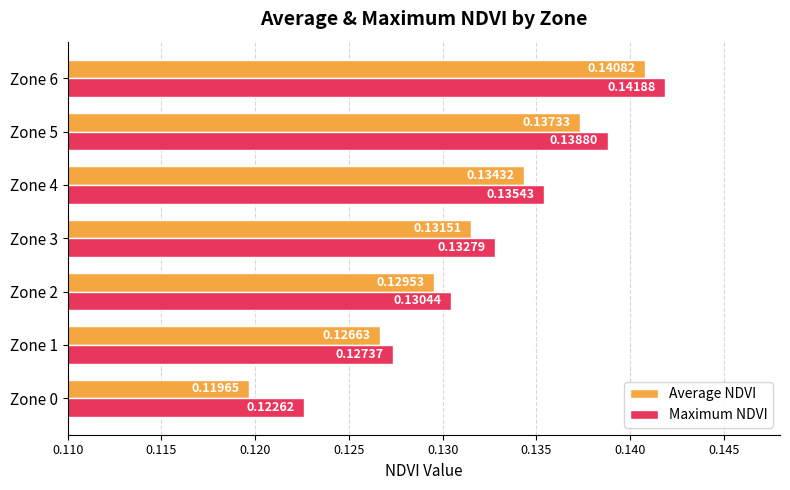

What are all the series names shown in the legend?

Average NDVI, Maximum NDVI